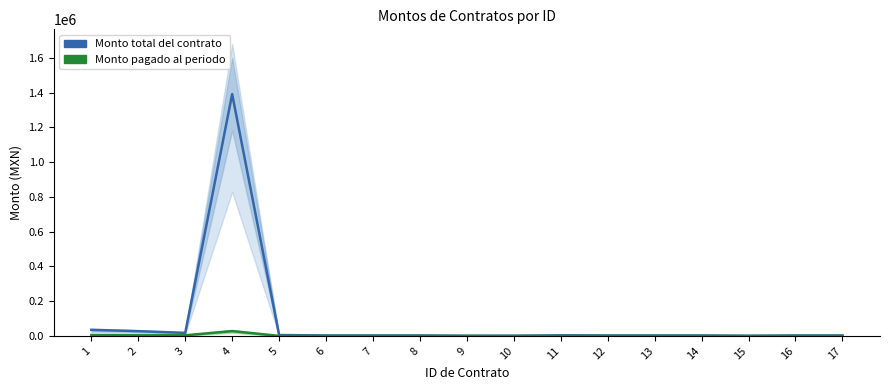

The value of Monto total del contrato at 9 is 533.6. True or false?

True